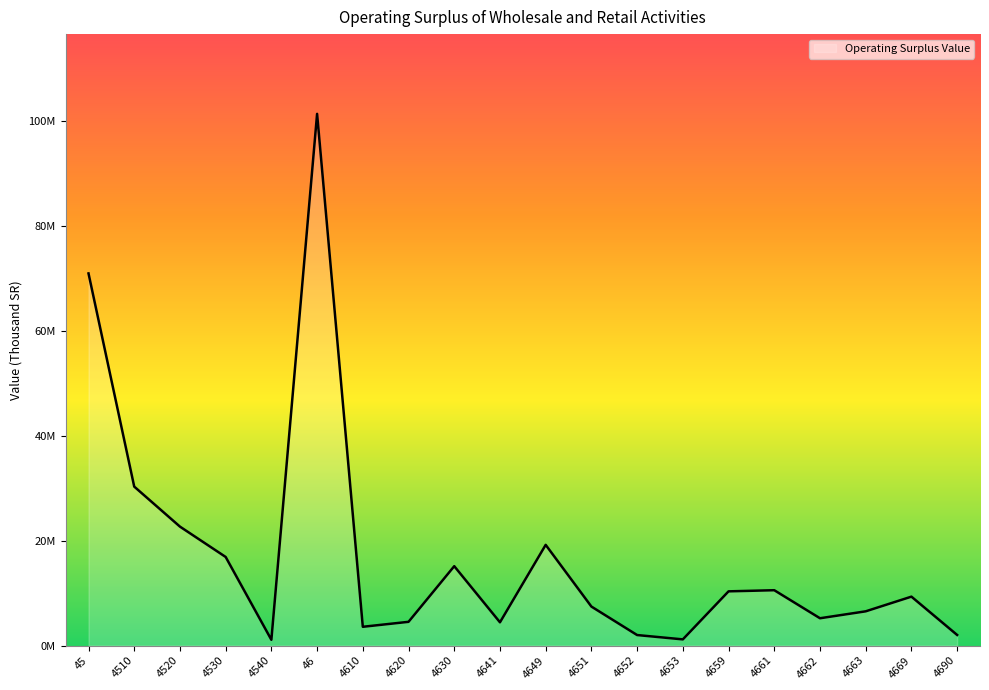

Is it true that the value at 45 is 70891783.8?

True